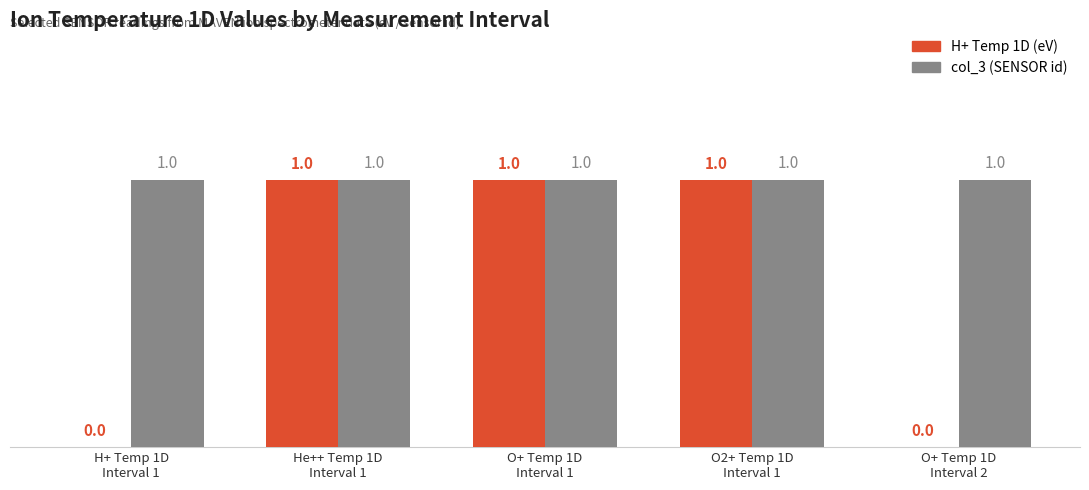

What is the average value of the H+ Temp 1D (eV) series?

1